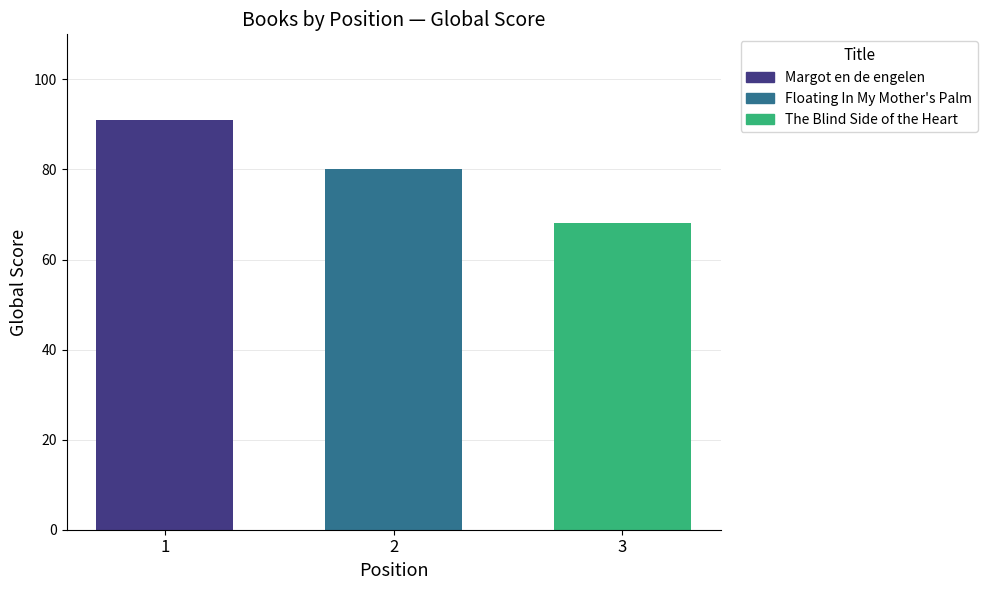

What is the minimum value shown in the chart?

68